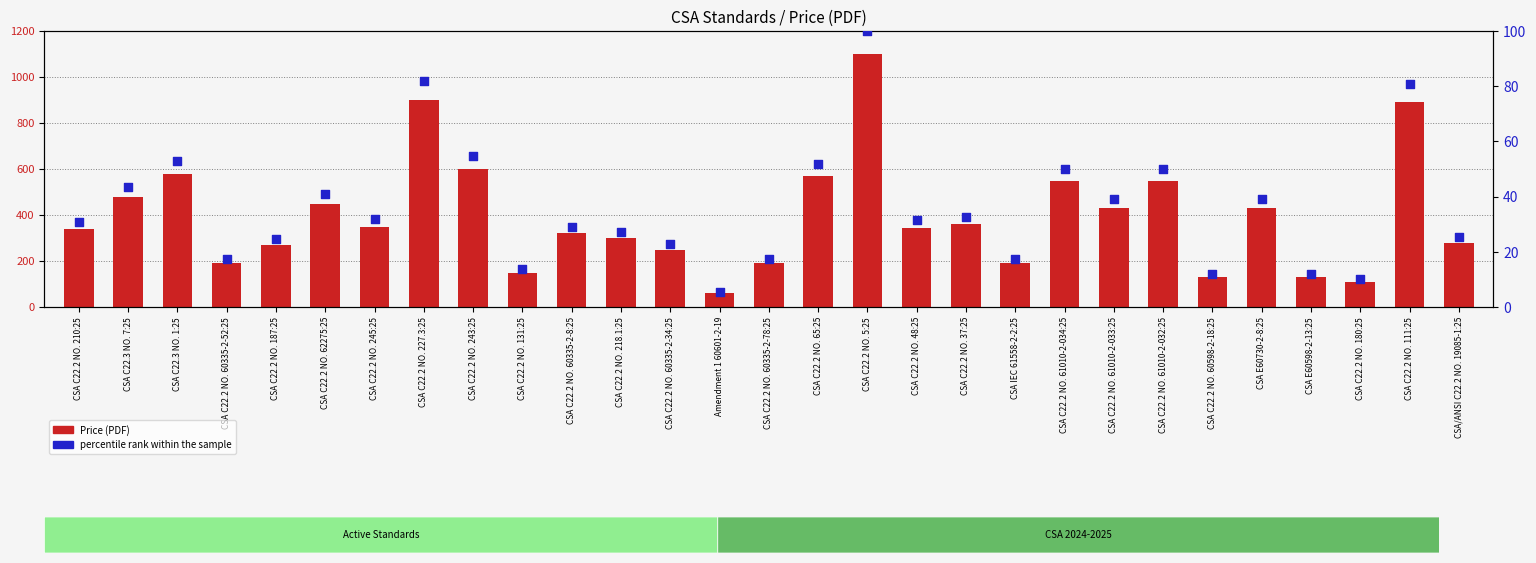

What are all the series names shown in the legend?

Price (PDF), percentile rank within the sample